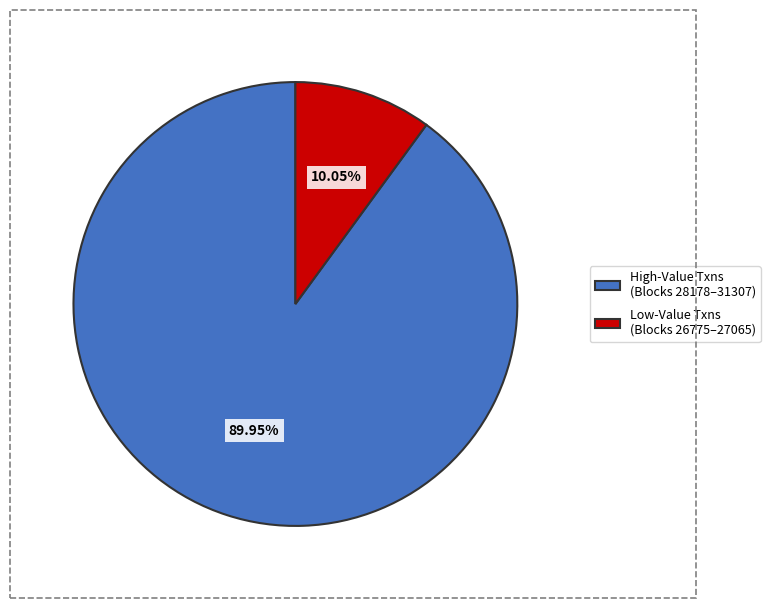

To the nearest percent, what is the difference between the largest and smallest slice percentages?

80%